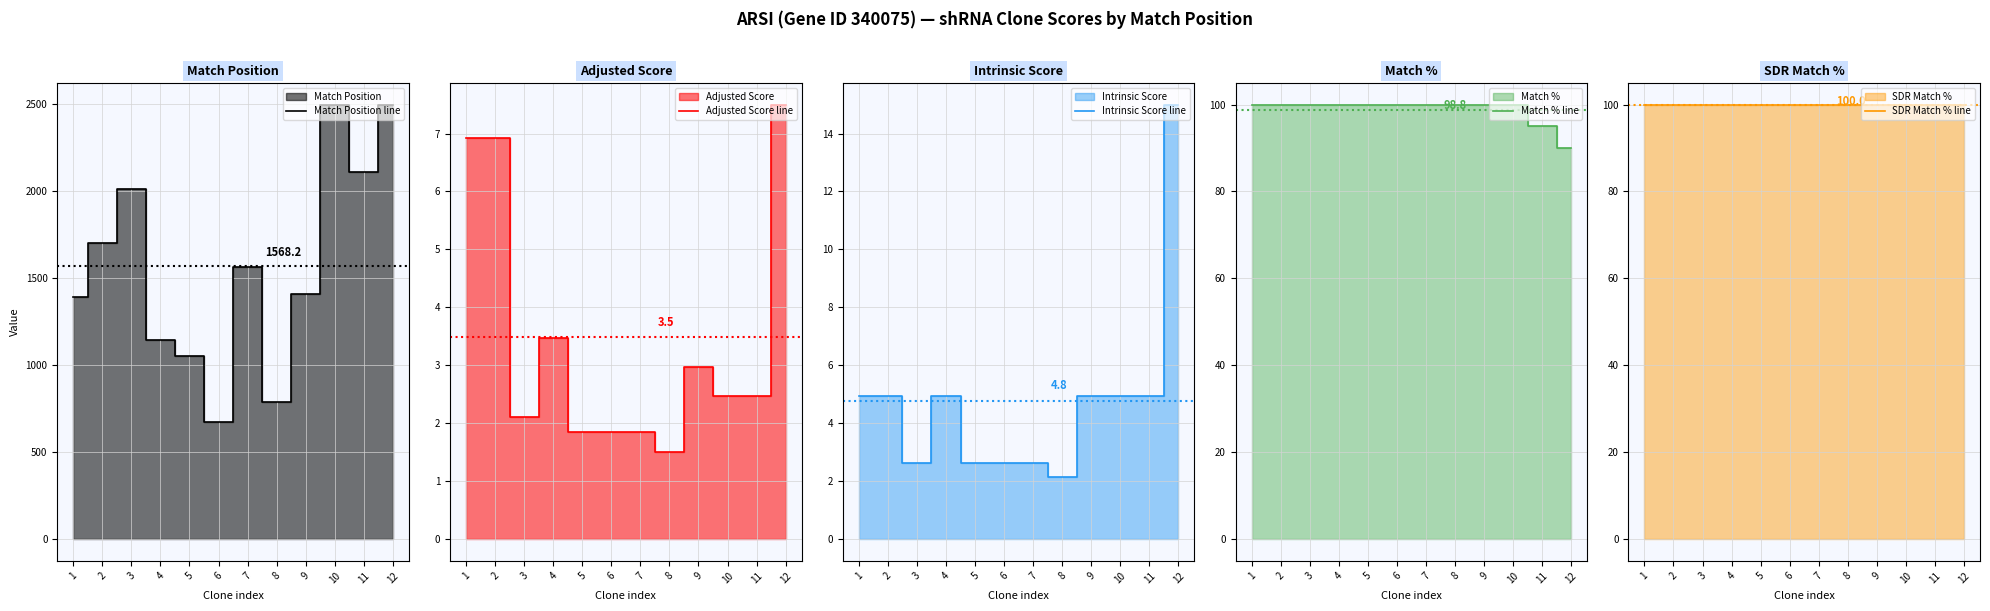

The Match Position line series shows 875.5 at 6. True or false?

False